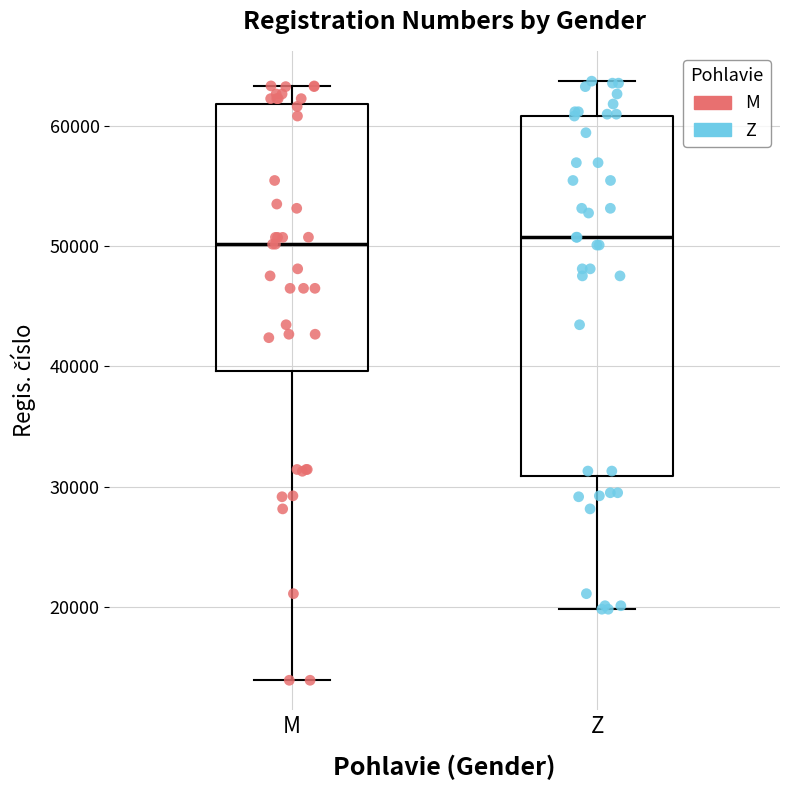

Reading left to right, transcribe this box plot: for each box, give where its median line is, the range the box spans, and where its two whiskers end, as read against the y-axis. The values are not printed on the chart, so give them approximately, as read against the axis.

M: median 50000, box 40000 to 62000, whiskers 14000 to 63000
Z: median 51000, box 31000 to 61000, whiskers 20000 to 64000